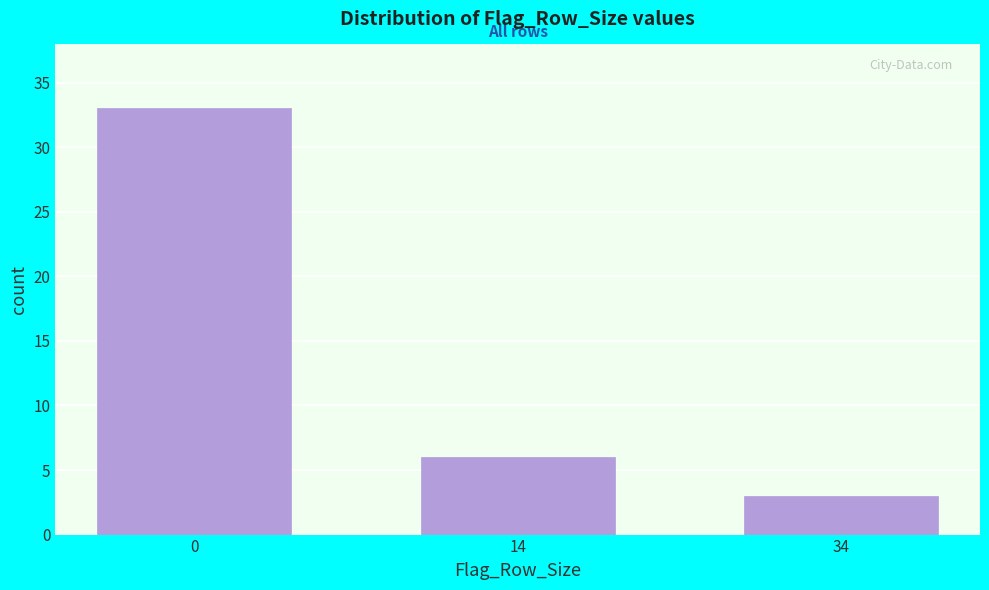

Reading left to right, list all the values displayed in this chart.

0=33	14=6	34=3